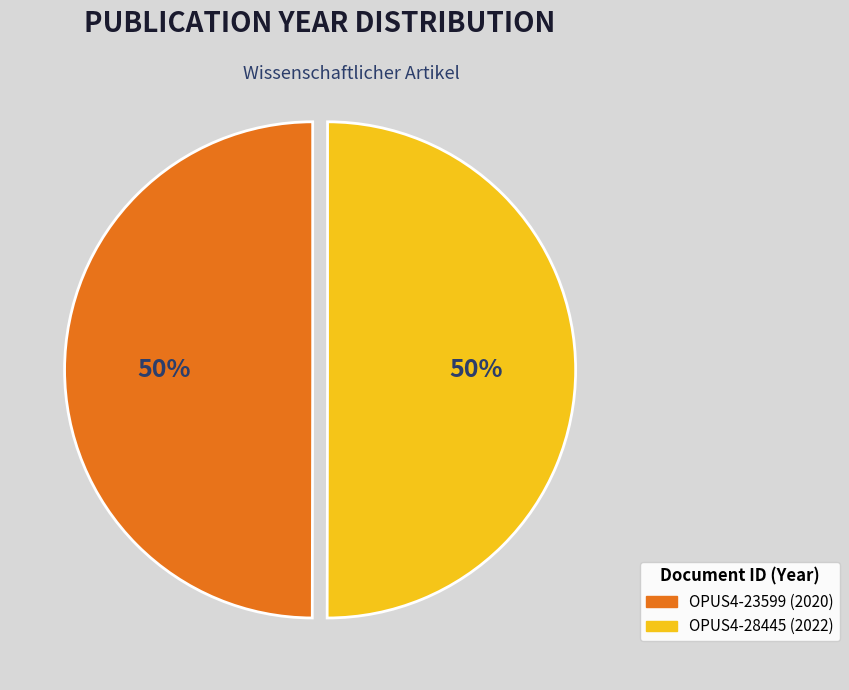

The OPUS4-23599 (2020) slice represents 50% of the pie. True or false?

True